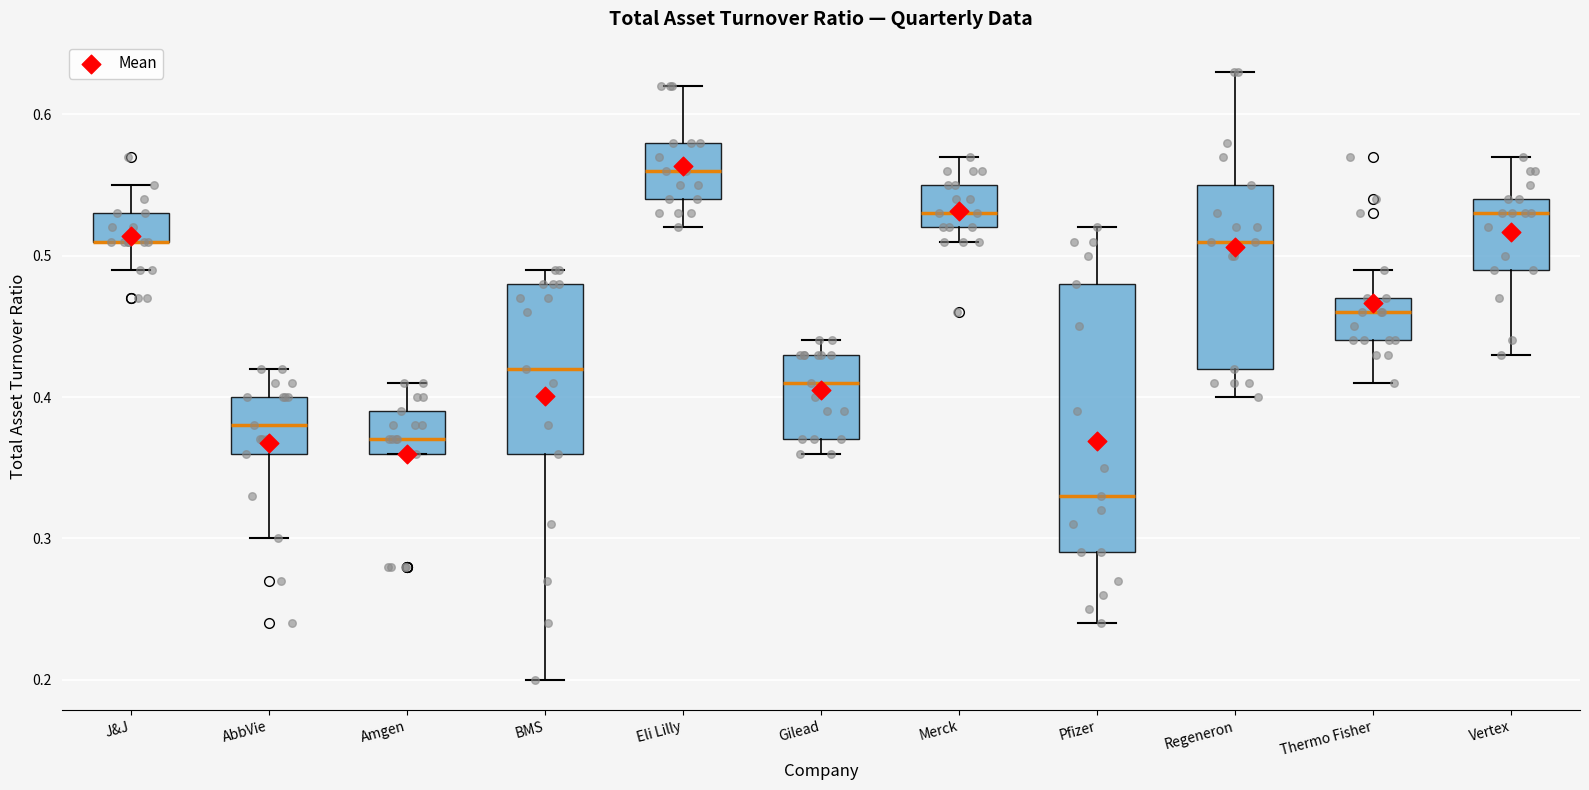

Where does the median line of the box for Regeneron sit on the y-axis? The values are not printed on the chart, so give them approximately, as read against the axis.

0.51